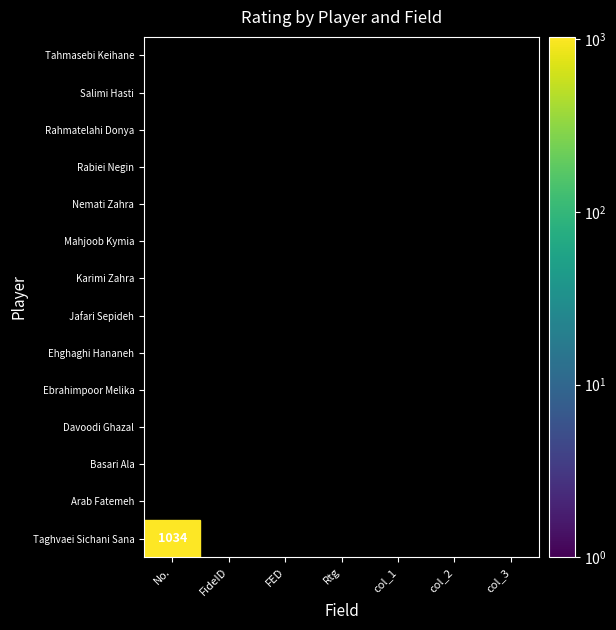

Between Rtg and col_2, which is larger?

Rtg